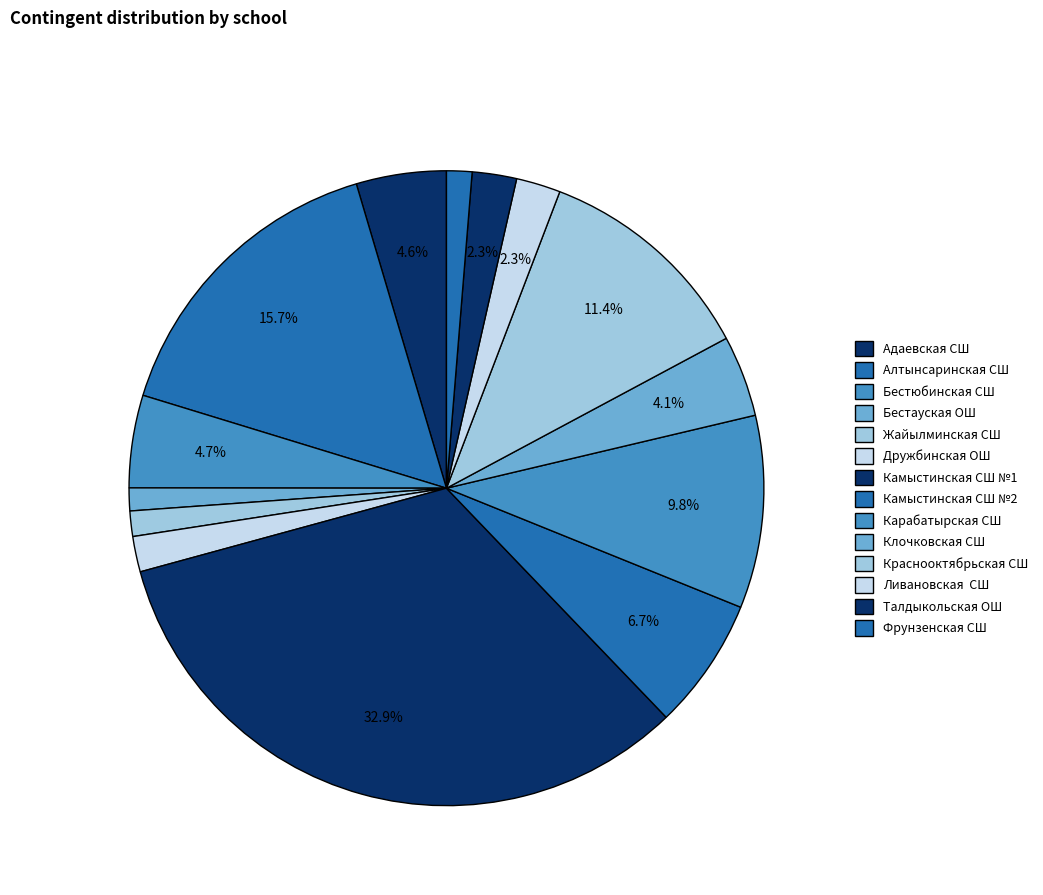

What percentage do Алтынсаринская СШ and Дружбинская ОШ together represent?

17.5%